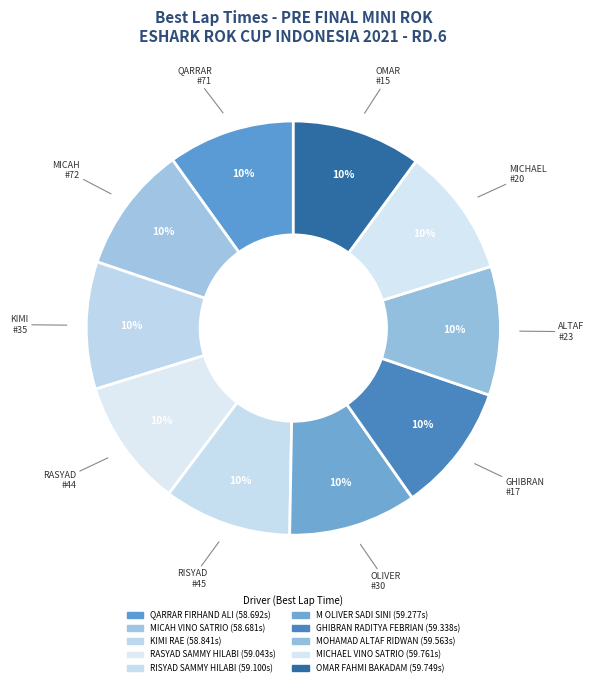

What is the smallest slice in the pie chart?

MICAH VINO SATRIO